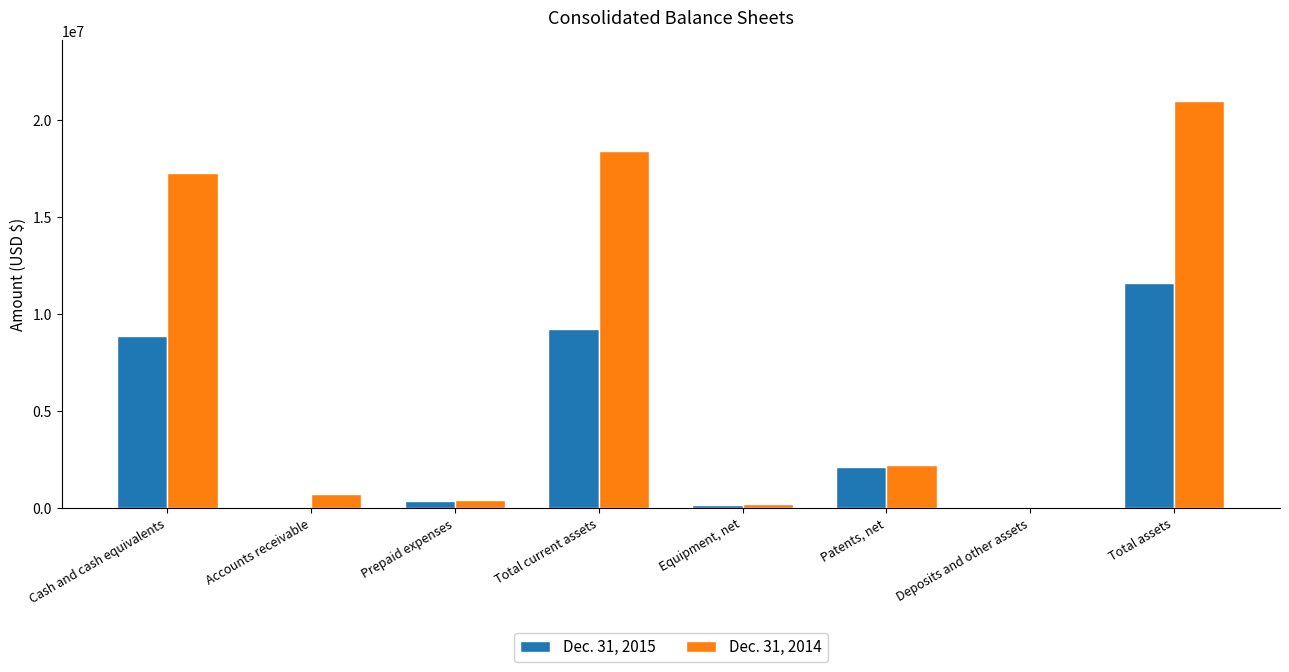

Between Cash and cash equivalents and Total assets, which series saw the biggest shift?

Dec. 31, 2014